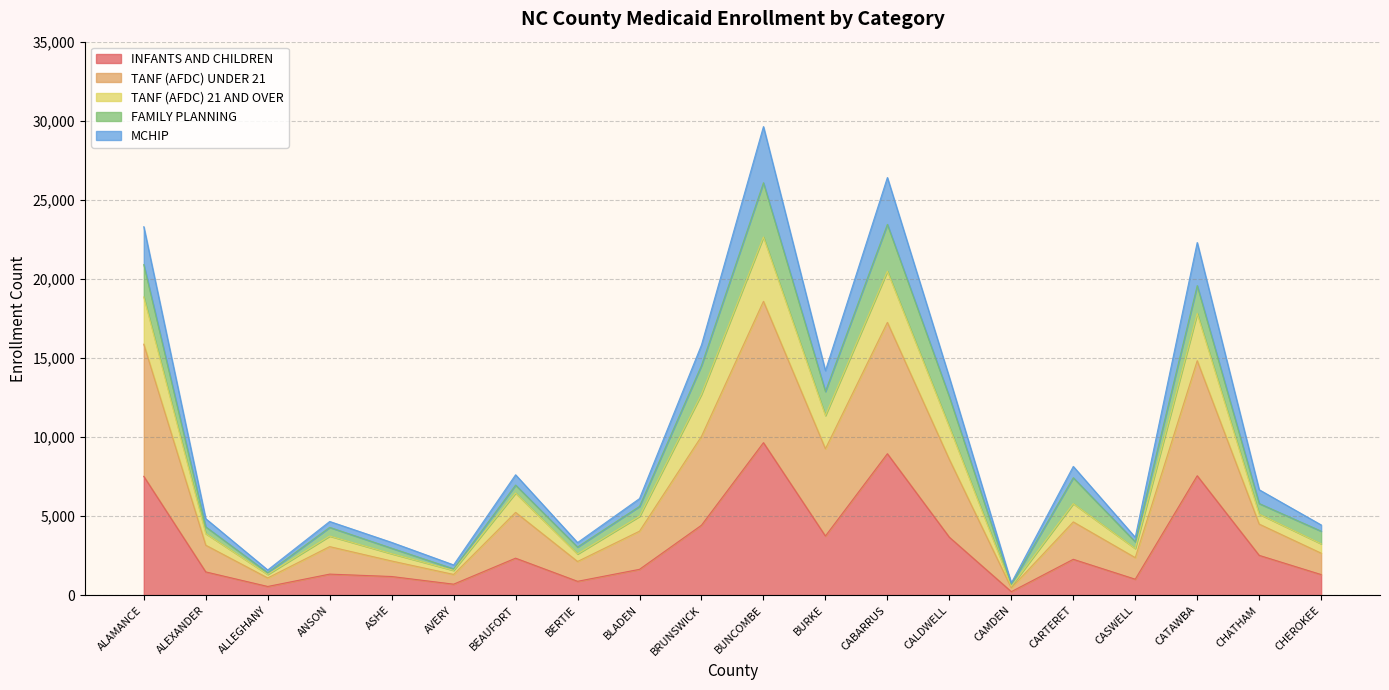

At which label does INFANTS AND CHILDREN reach its peak?

BUNCOMBE